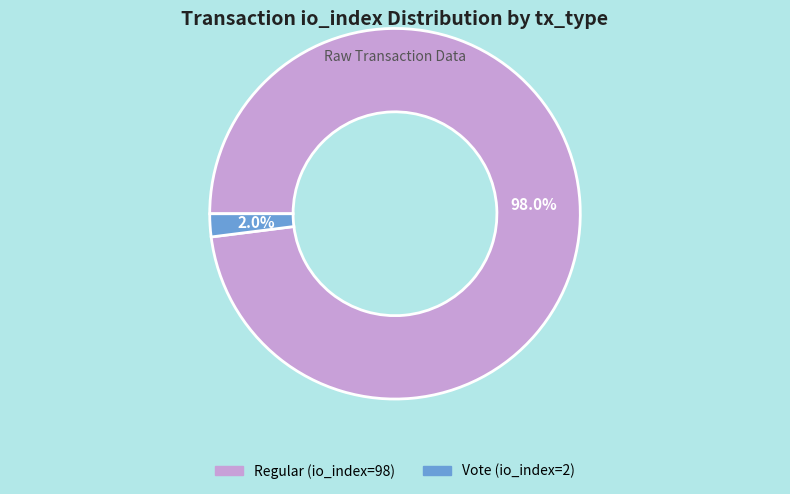

Is the sum of Regular (io_index=98) and Vote (io_index=2) greater than half?

Yes